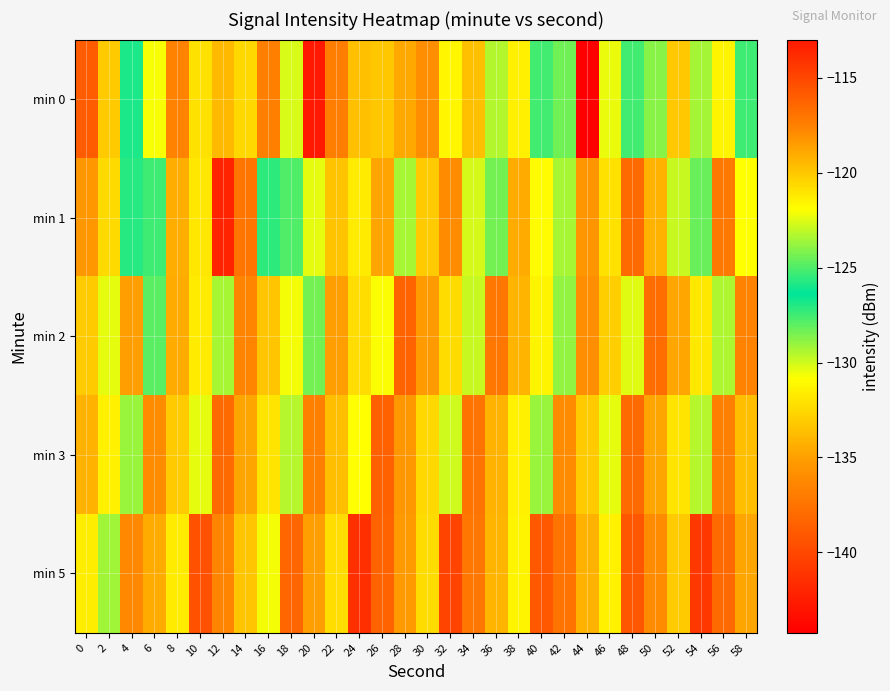

At which category does the chart reach its minimum across all series?

44